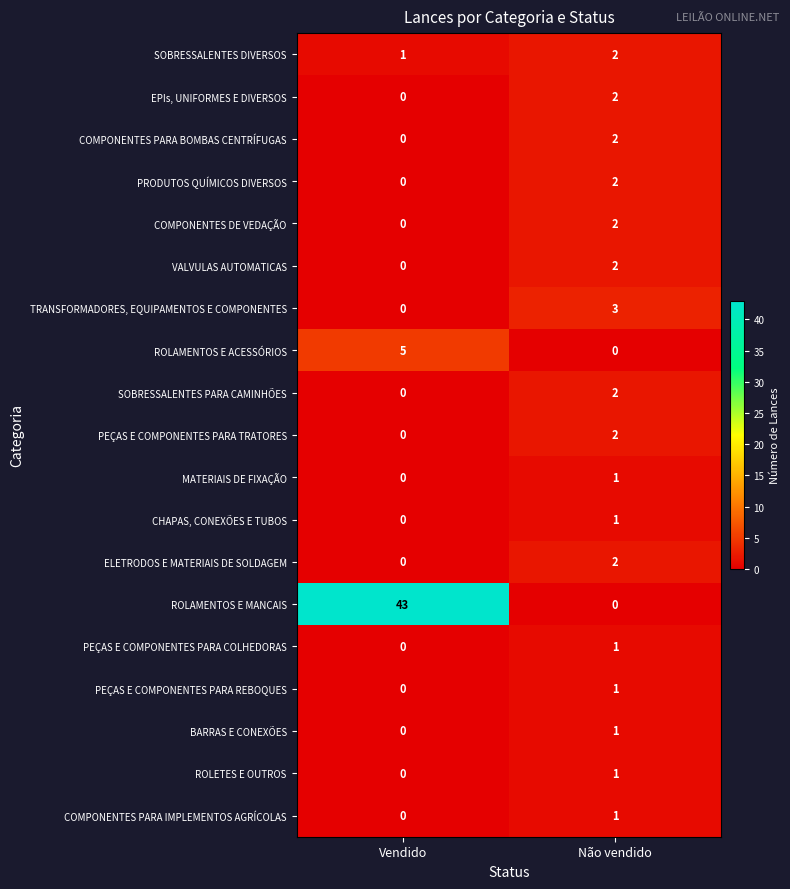

What is the difference between the ROLAMENTOS E MANCAIS values at Não vendido and Vendido?

43